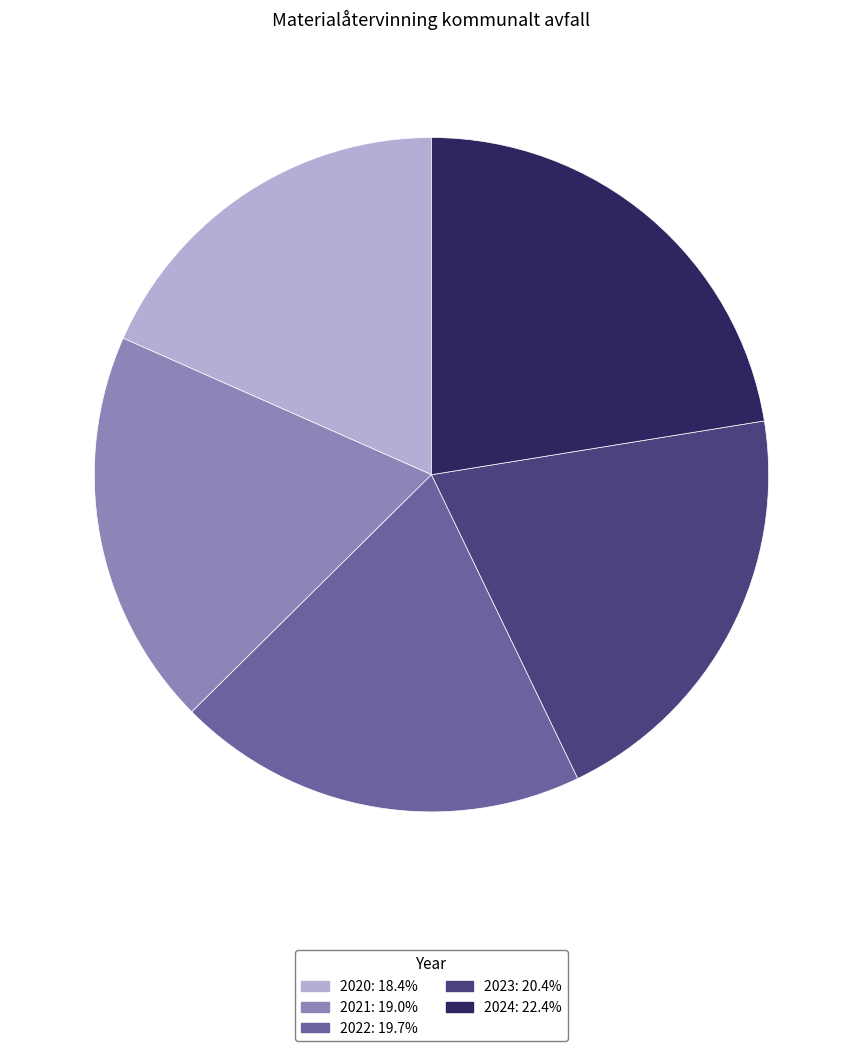

Is there any slice that represents more than half of the pie?

No